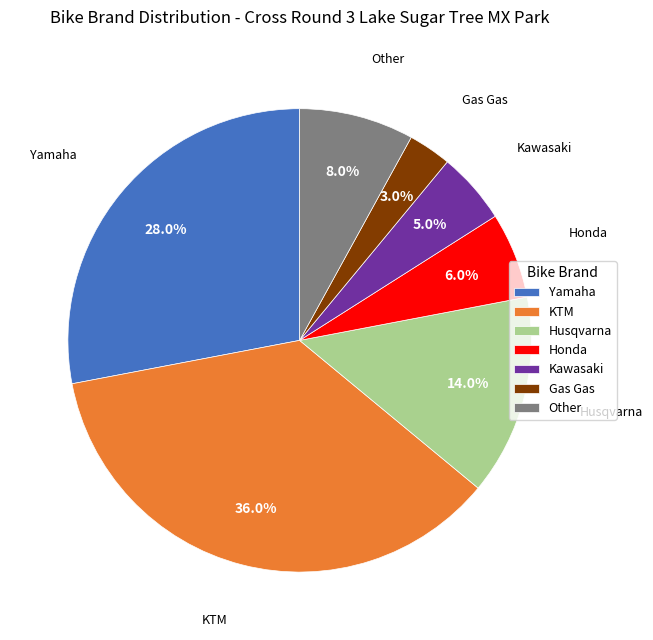

How many slices are in this pie chart?

7